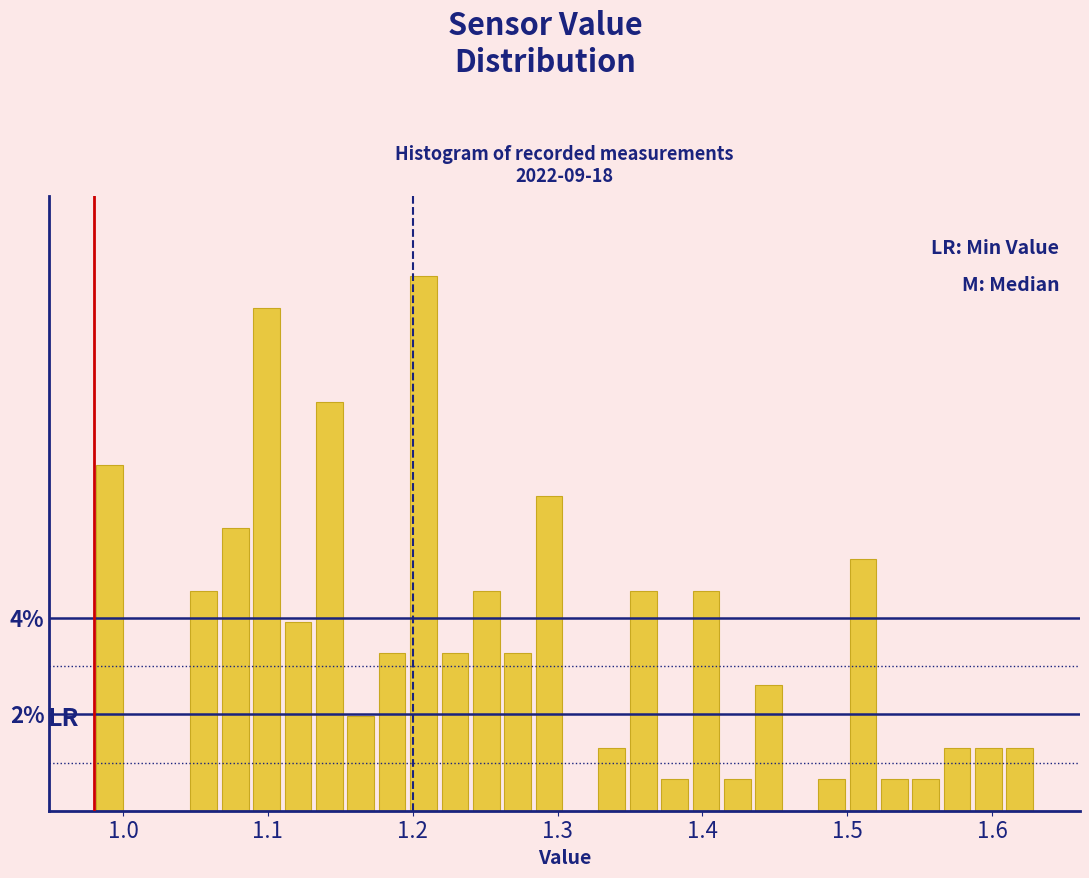

Read against the x-axis, roughly where is the centre of the tallest bar?

1.21